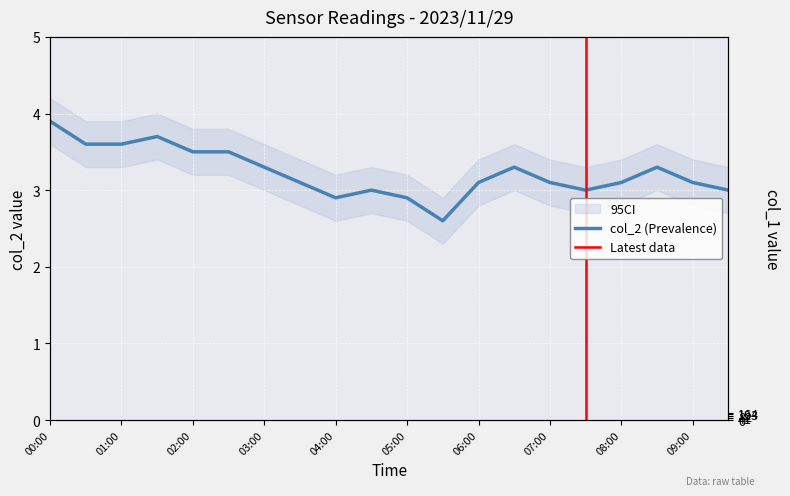

Where is the first local minimum for col_2?

04:00